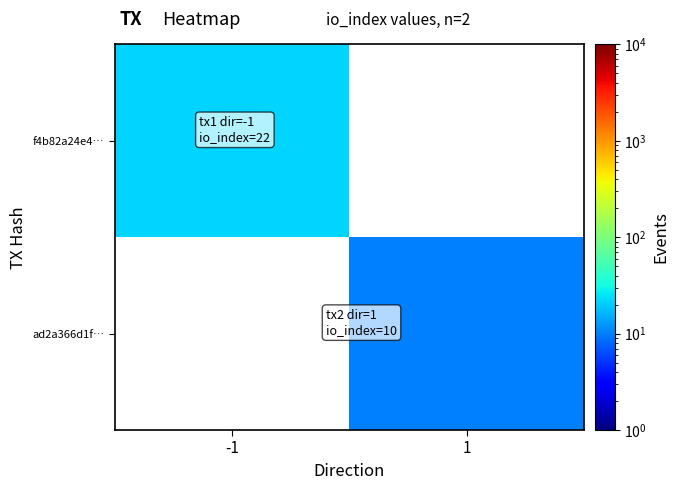

Count the number of categories in the chart.

2